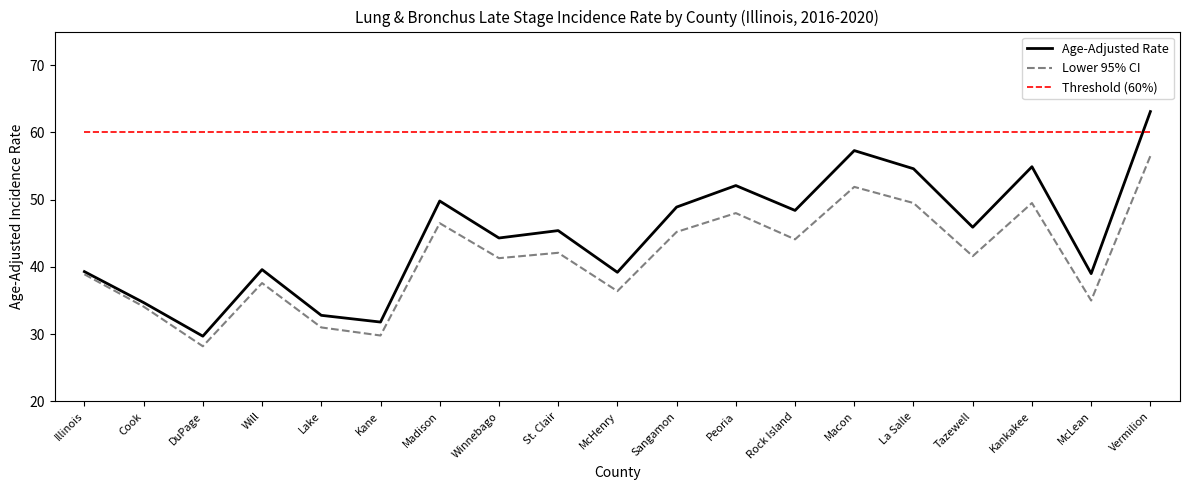

What position from the left is McHenry?

10